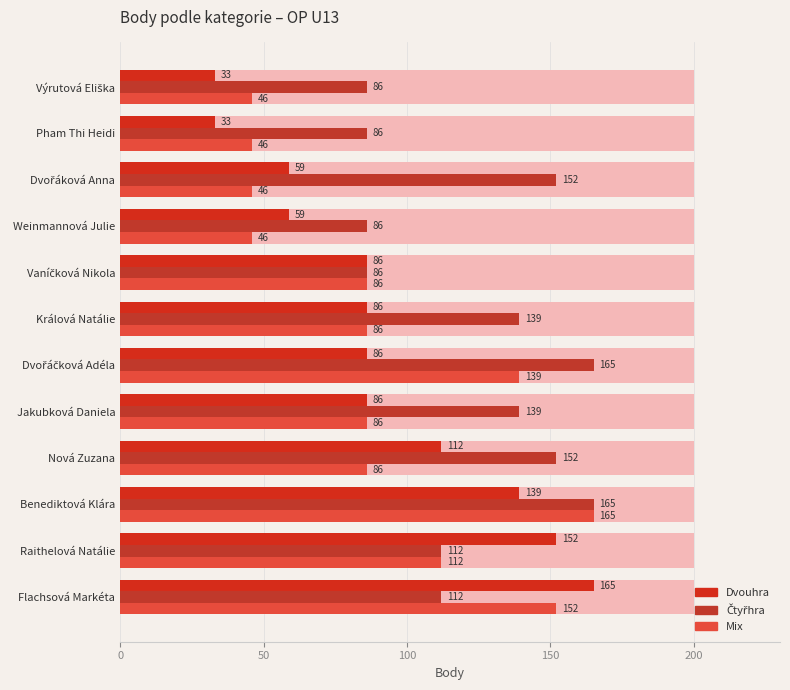

Between Nová Zuzana and Pham Thi Heidi, which series saw the biggest shift?

Dvouhra